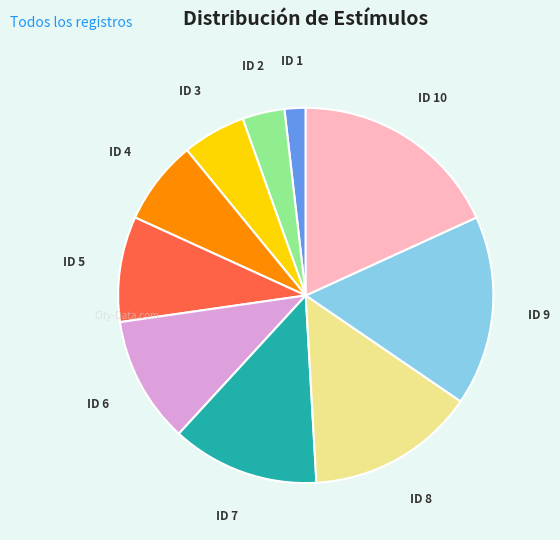

True or false: ID 9 accounts for 9% of the total.

False